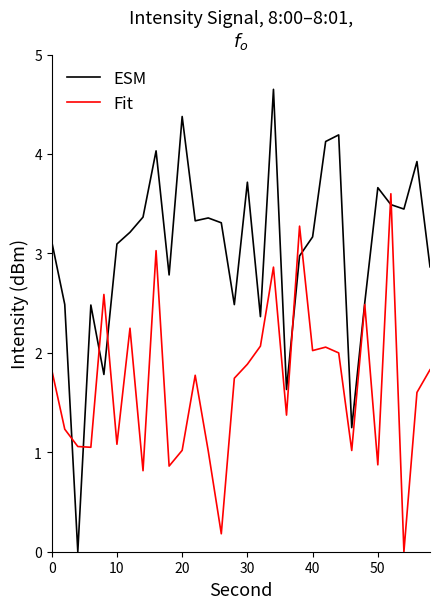

What is the maximum value for Fit?

3.6